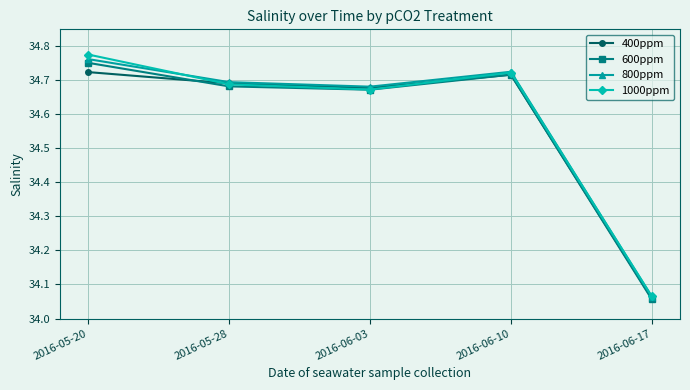

At which label is 600ppm closest to 34?

2016-06-17